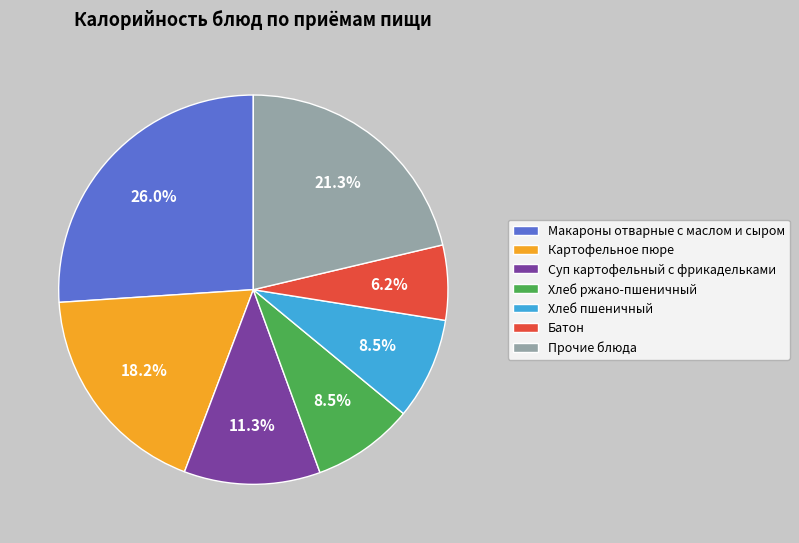

What is the ratio of the value at Хлеб ржано-пшеничный to the value at Картофельное пюре?

0.5